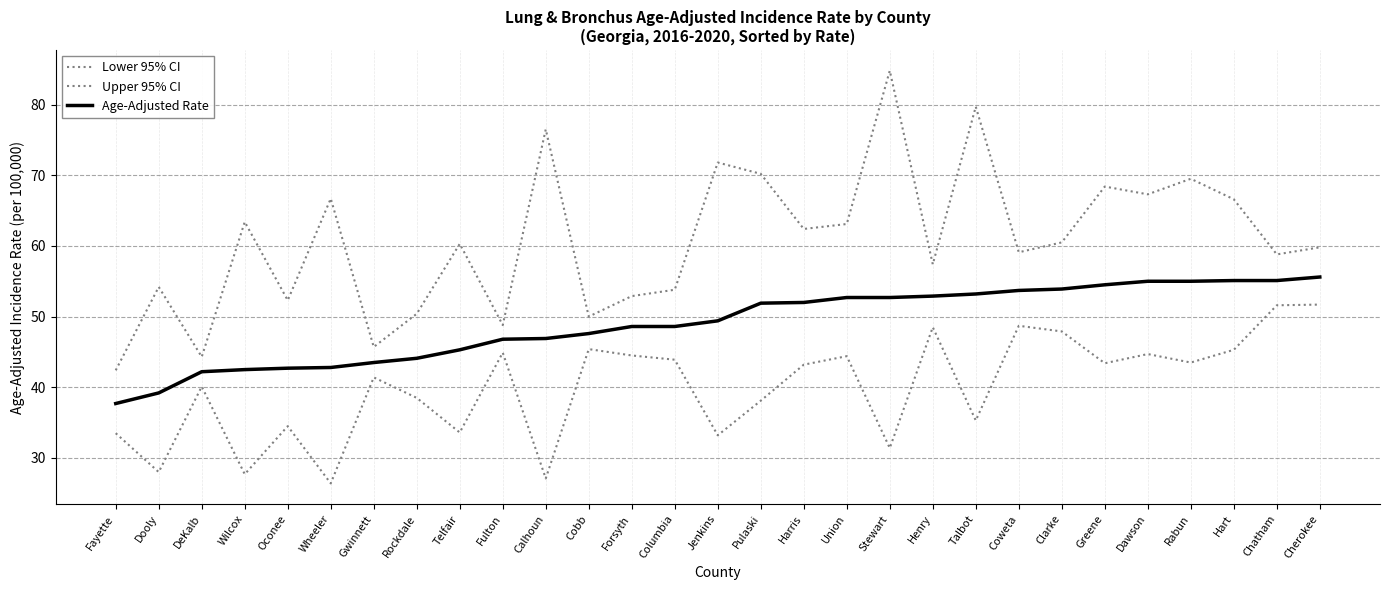

How many lines are shown in the chart?

3